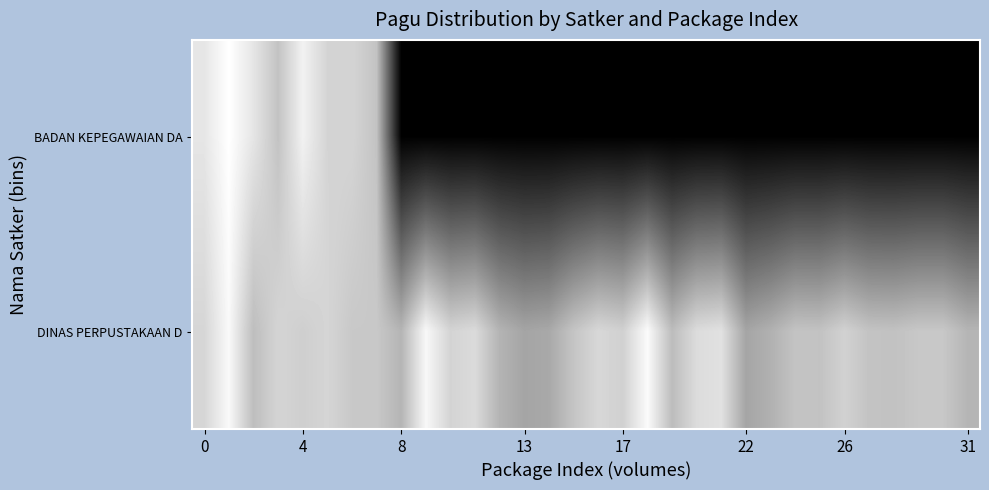

Reading left to right, list all the values displayed in this chart.

BADAN KEPEGAWAIAN DA: 0.9	1.0	0.9	0.8	0.9	0.8	0.8	0.8	0.0	0.0	0.0	0.0	0.0	0.0	0.0	0.0	0.0	0.0	0.0	0.0	0.0	0.0	0.0	0.0	0.0	0.0	0.0	0.0	0.0	0.0	0.0	0.0
DINAS PERPUSTAKAAN D: 0.8	1.0	0.7	0.8	0.8	0.8	0.8	0.8	0.7	1.0	0.8	0.9	0.7	0.6	0.7	0.8	0.8	0.8	1.0	0.7	0.9	0.9	0.6	0.7	0.8	0.8	0.8	0.8	0.8	0.8	0.8	0.7